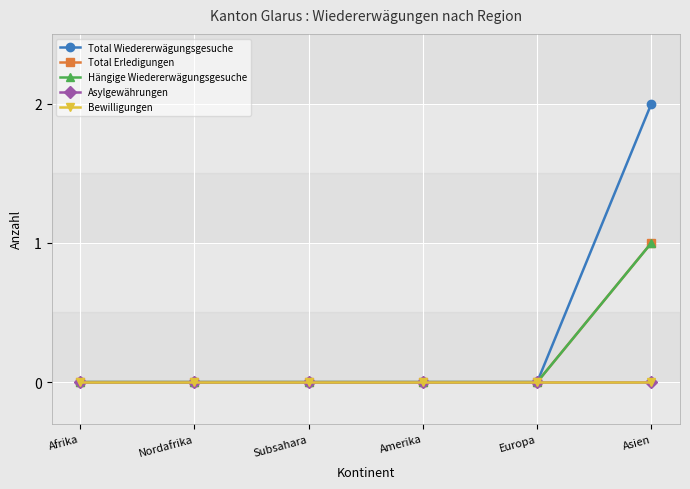

How many lines are shown in the chart?

5